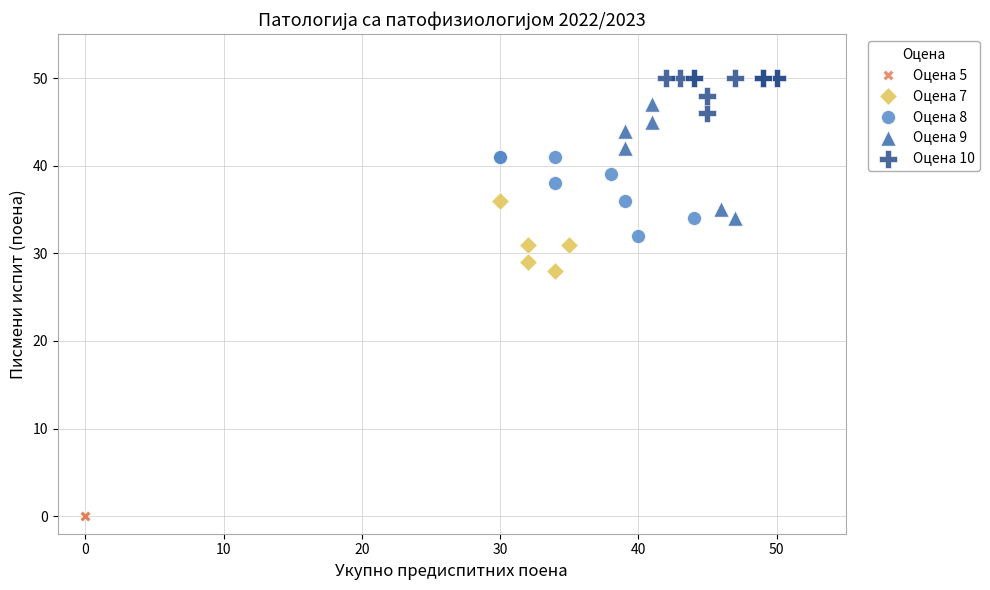

What are all the series names shown in the legend?

Оцена 5, Оцена 7, Оцена 8, Оцена 9, Оцена 10